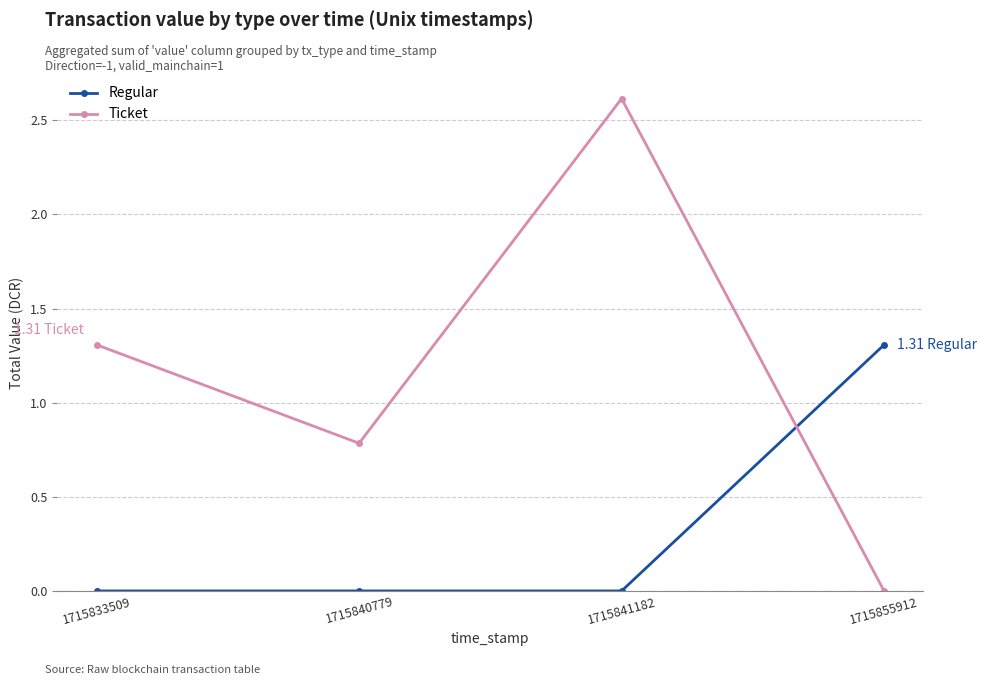

Is it true that Ticket equals 0.0 at 1715855912?

True